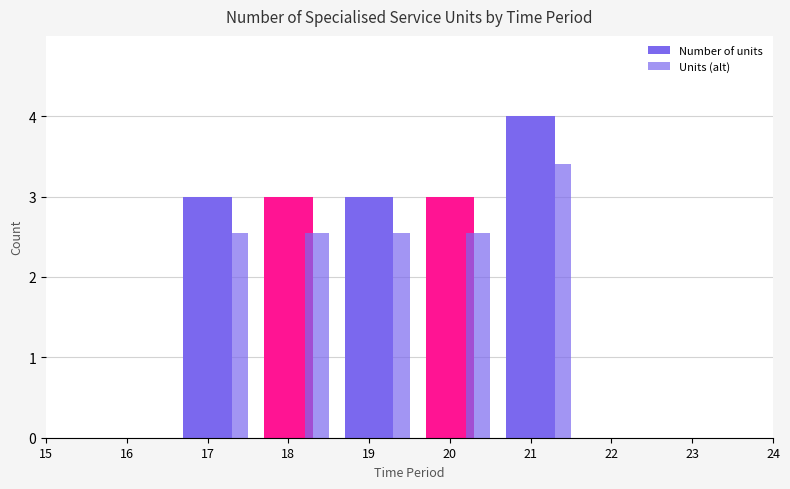

Are the bars grouped side by side (vs. stacked)?

Yes